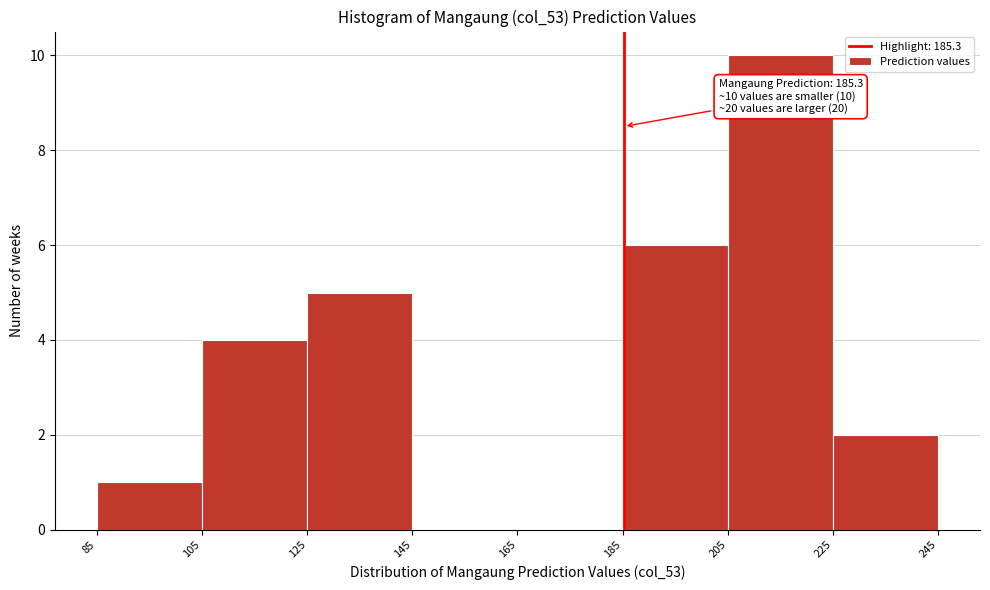

Over which range of the x-axis is the bar tallest?

205 to 225